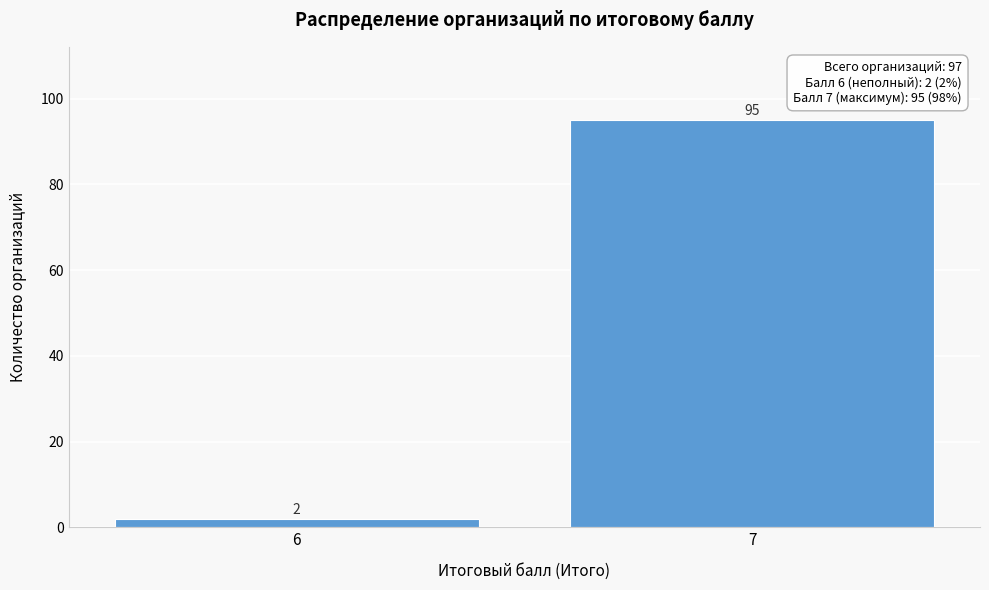

Reading right to left, transcribe all the data shown in this chart.

7=95	6=2